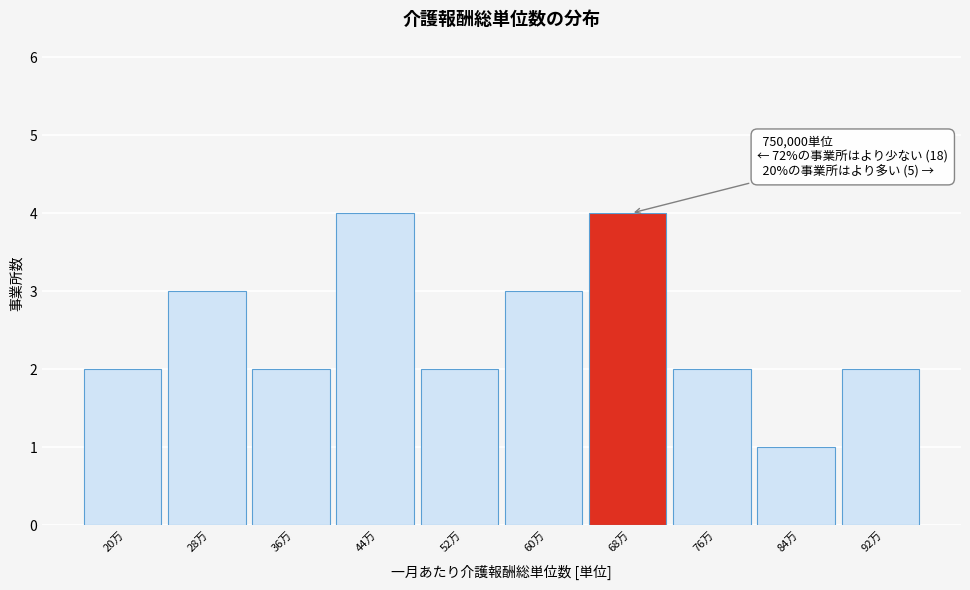

Reading left to right, extract all data points from this chart.

20万=2	28万=3	36万=2	44万=4	52万=2	60万=3	68万=4	76万=2	84万=1	92万=2